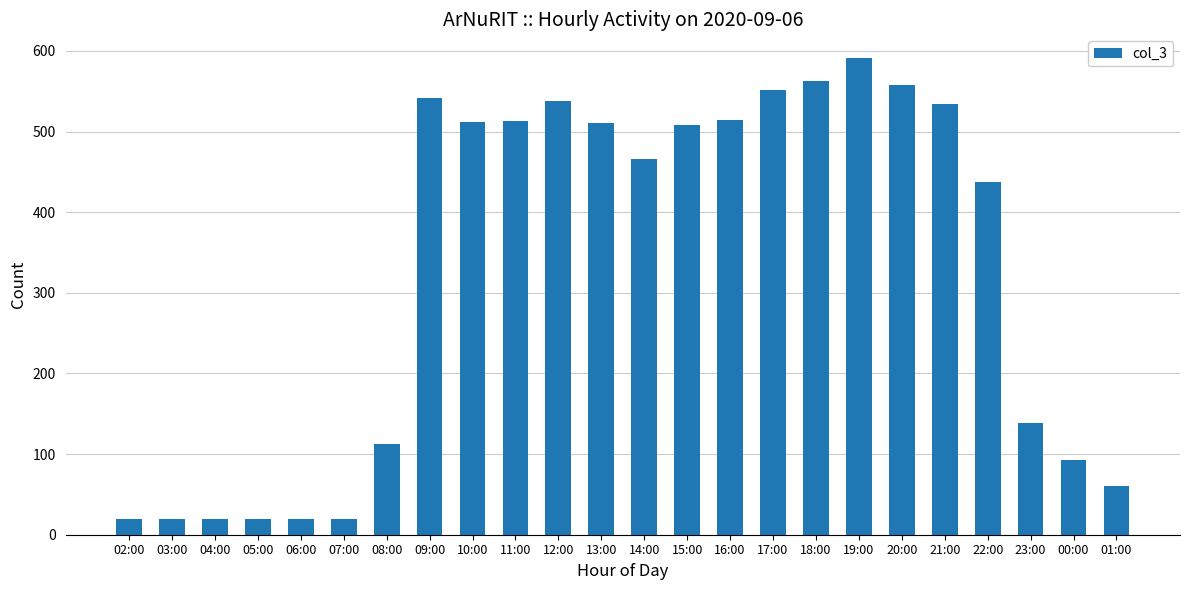

What is the sum of the values at 20:00 and 01:00?

619